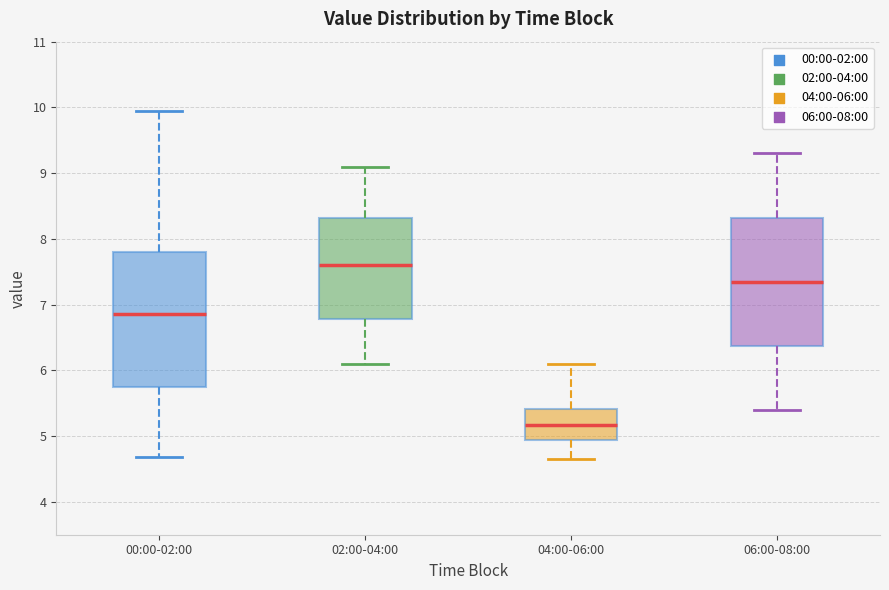

Reading left to right, transcribe this box plot: for each box, give where its median line is, the range the box spans, and where its two whiskers end, as read against the y-axis. The values are not printed on the chart, so give them approximately, as read against the axis.

00:00-02:00: median 6.9, box 5.7 to 7.8, whiskers 4.7 to 10.0
02:00-04:00: median 7.6, box 6.8 to 8.3, whiskers 6.1 to 9.1
04:00-06:00: median 5.2, box 4.9 to 5.4, whiskers 4.7 to 6.1
06:00-08:00: median 7.4, box 6.4 to 8.3, whiskers 5.4 to 9.3